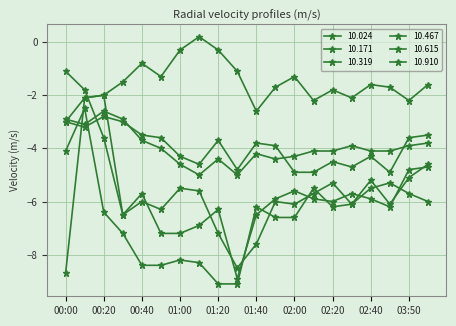

Does the chart have visible grid lines?

Yes